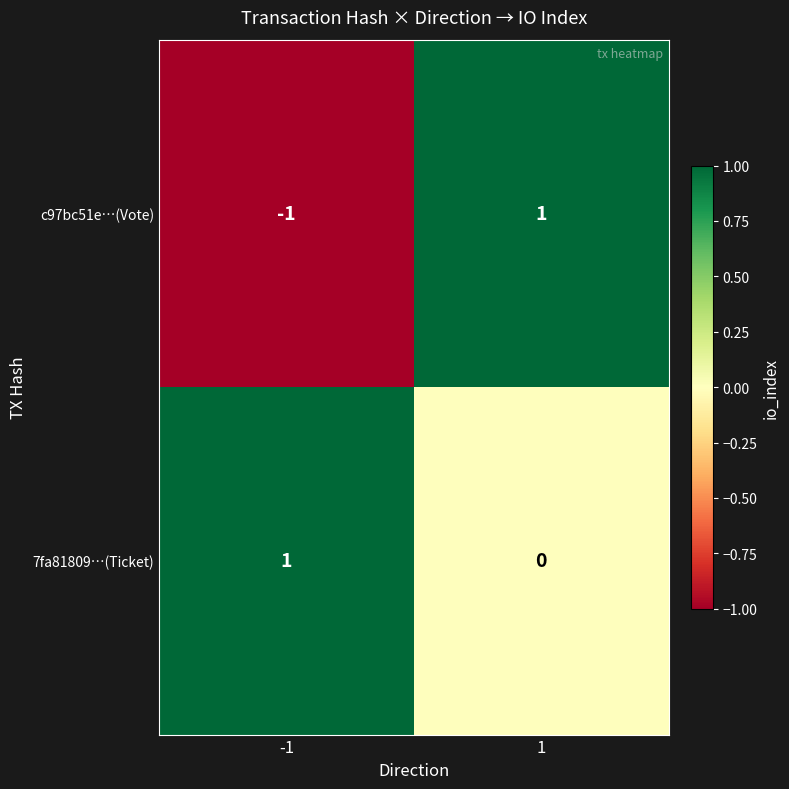

Is it true that 7fa81809…(Ticket) equals 0 at 1?

True